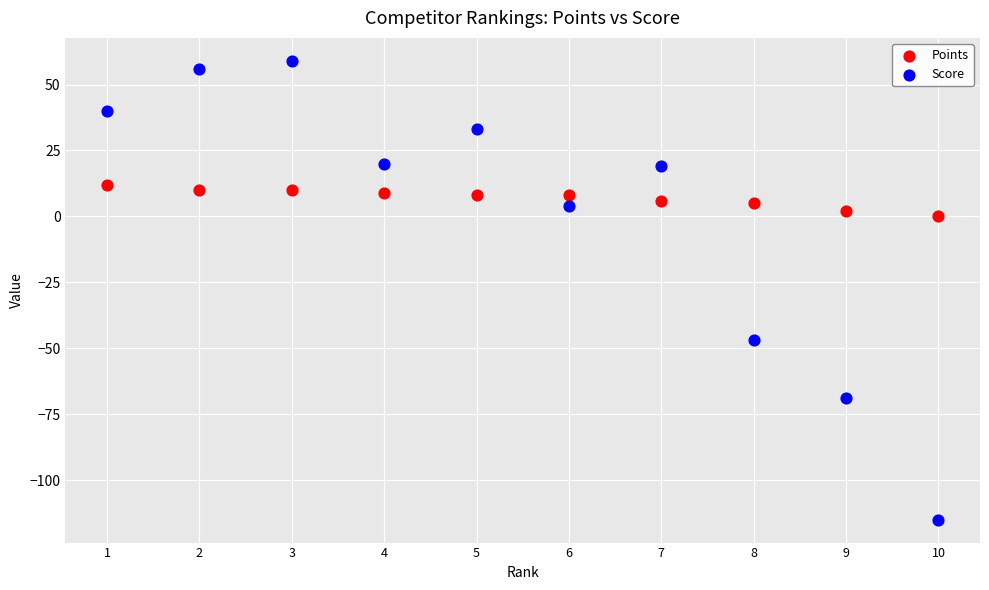

Which series has the largest Y range (max minus min)?

Score